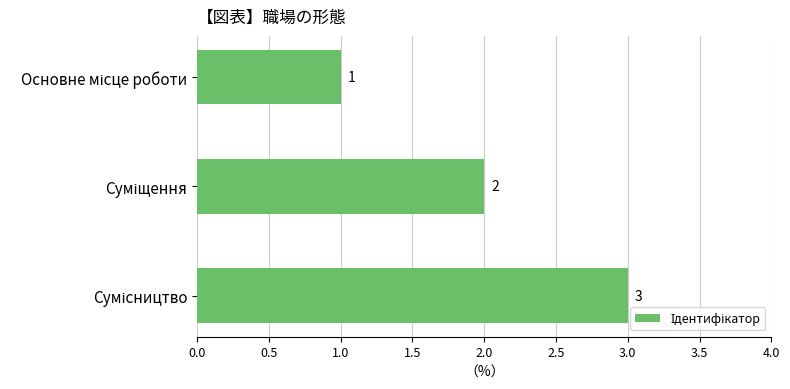

Are the bars grouped side by side (vs. stacked)?

No